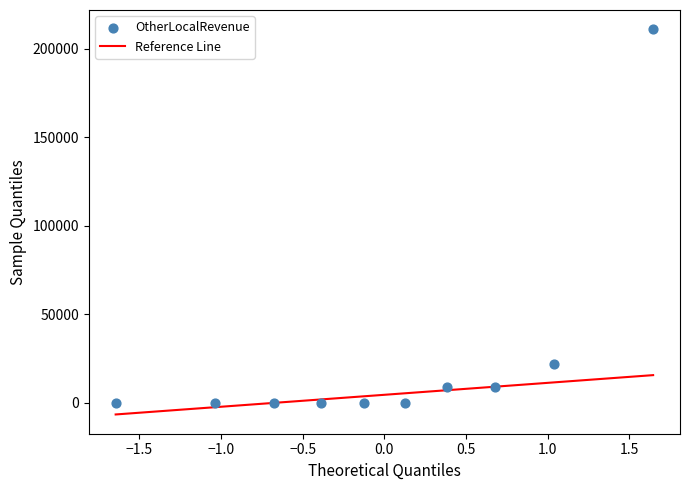

What Y value in the scatter plot is closest to 105538?

21746.2